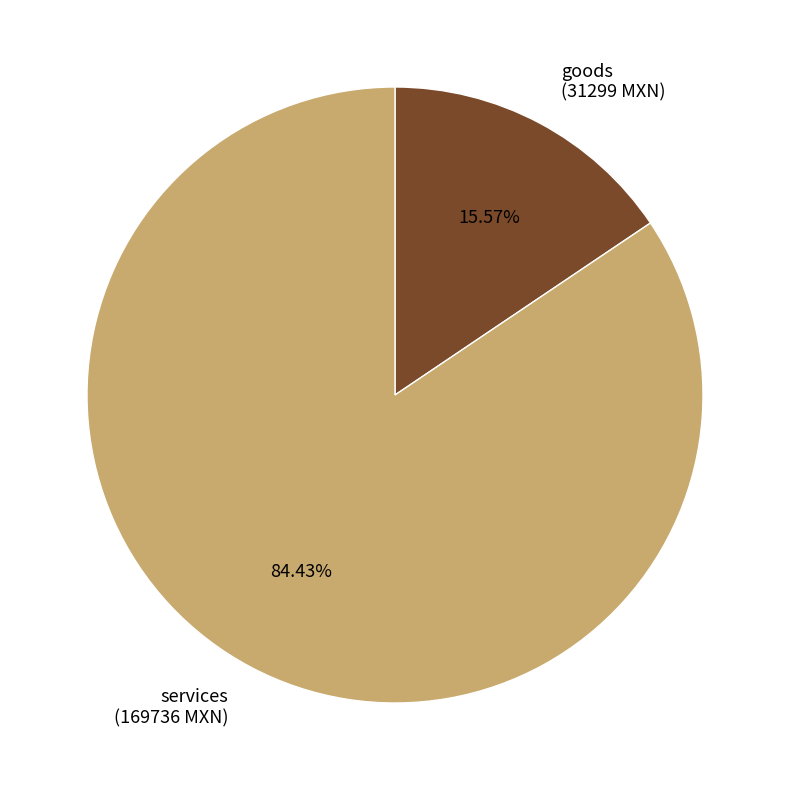

Combined, do goods (31299 MXN) and services (169736 MXN) account for over 50%?

Yes